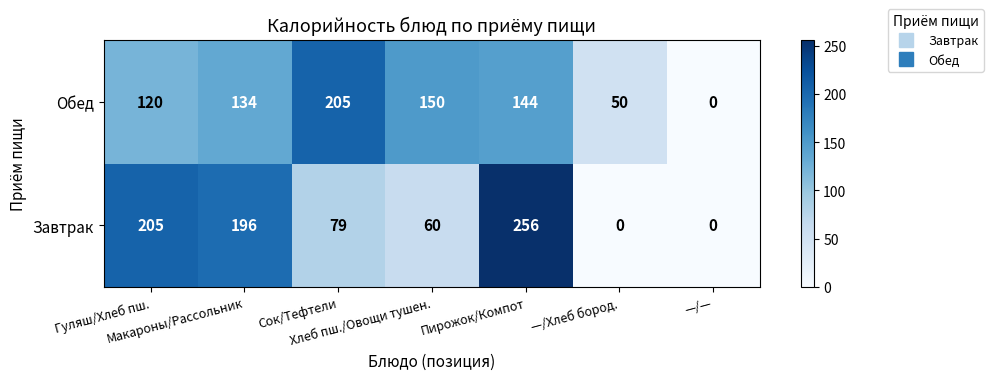

At how many categories does at least one series exceed 185?

4